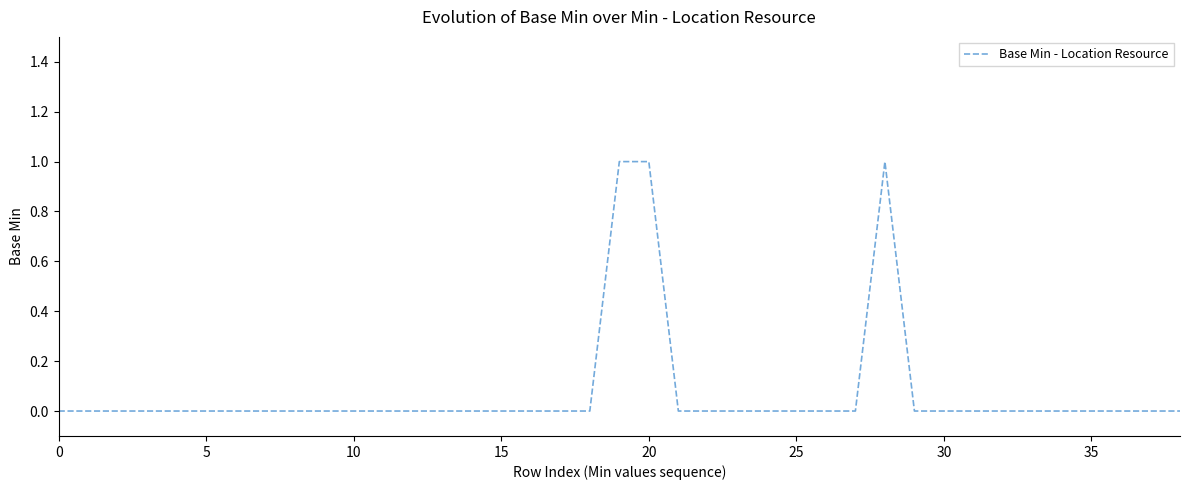

What is the difference between the maximum and second lowest values?

1